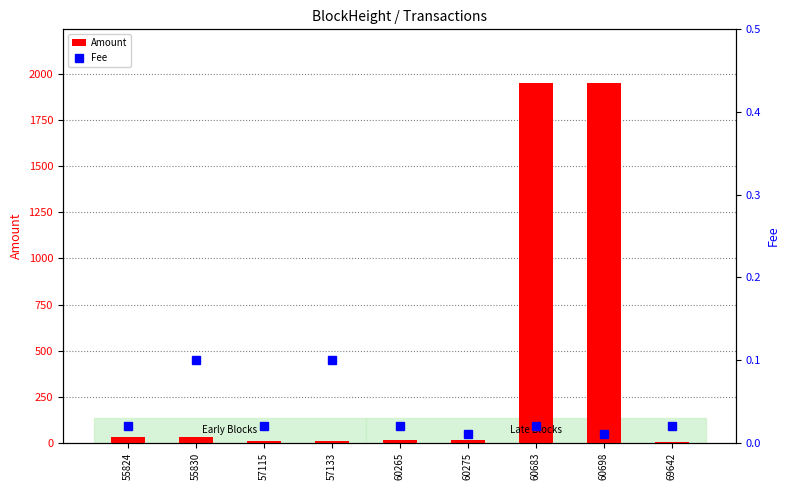

The Amount series shows 479.1 at 60683. True or false?

False